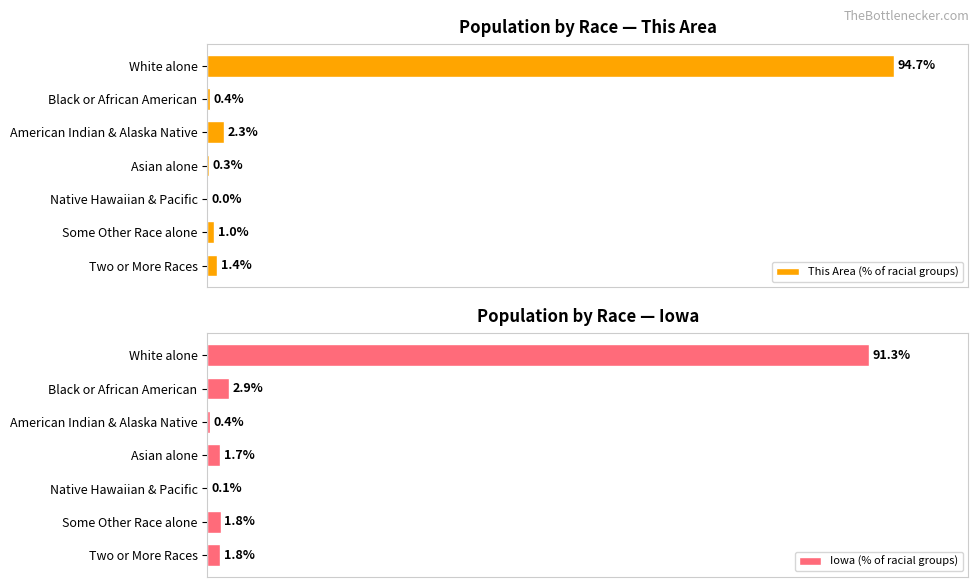

At which label is This Area (% of racial groups) closest to 47?

American Indian & Alaska Native